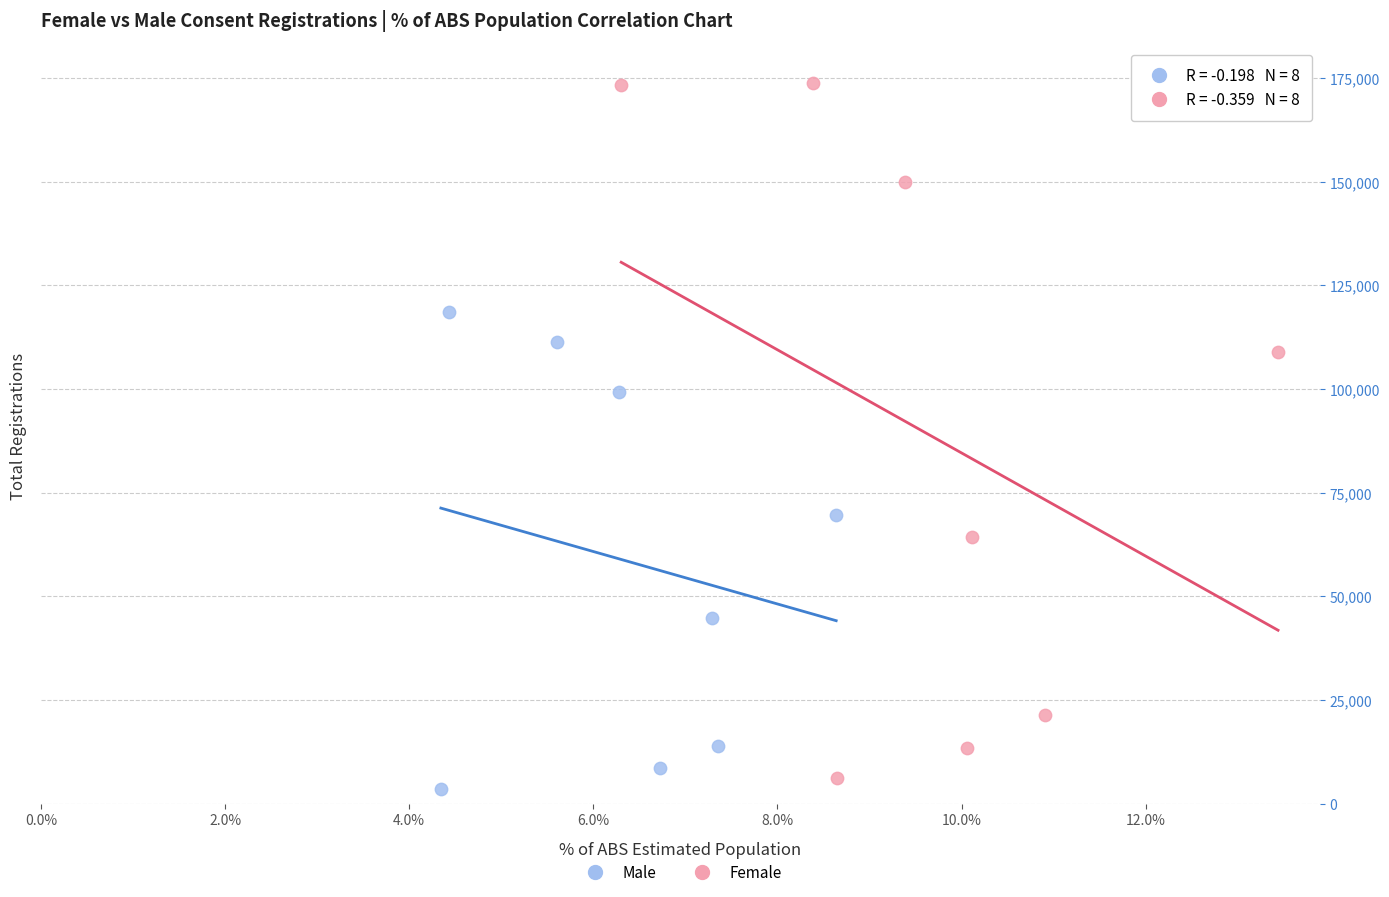

What are all the series names shown in the legend?

Male, Female